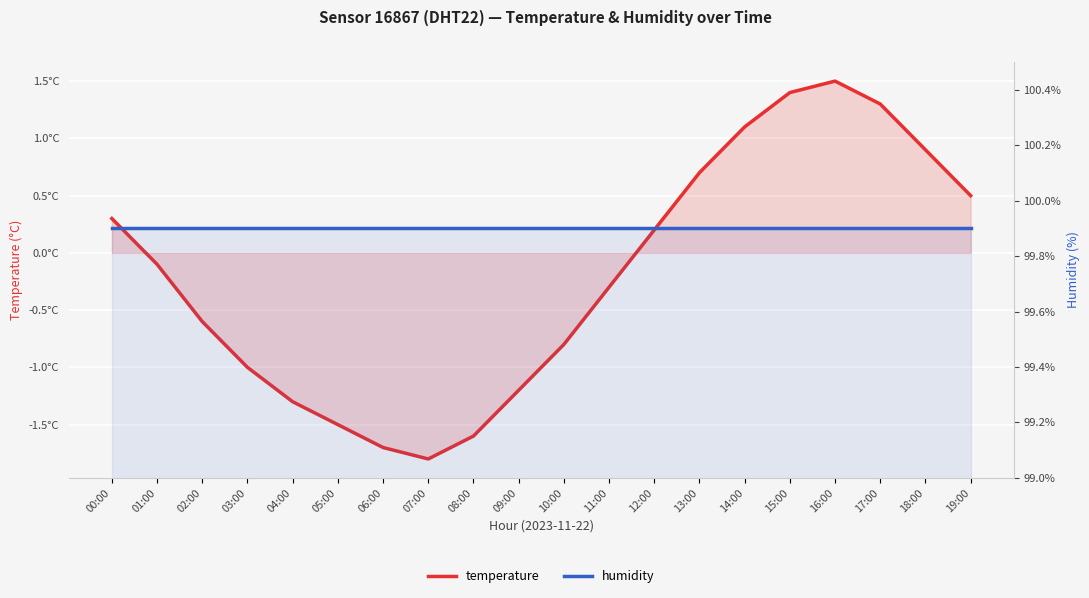

True or false: temperature has more than 2 interior local peaks.

False